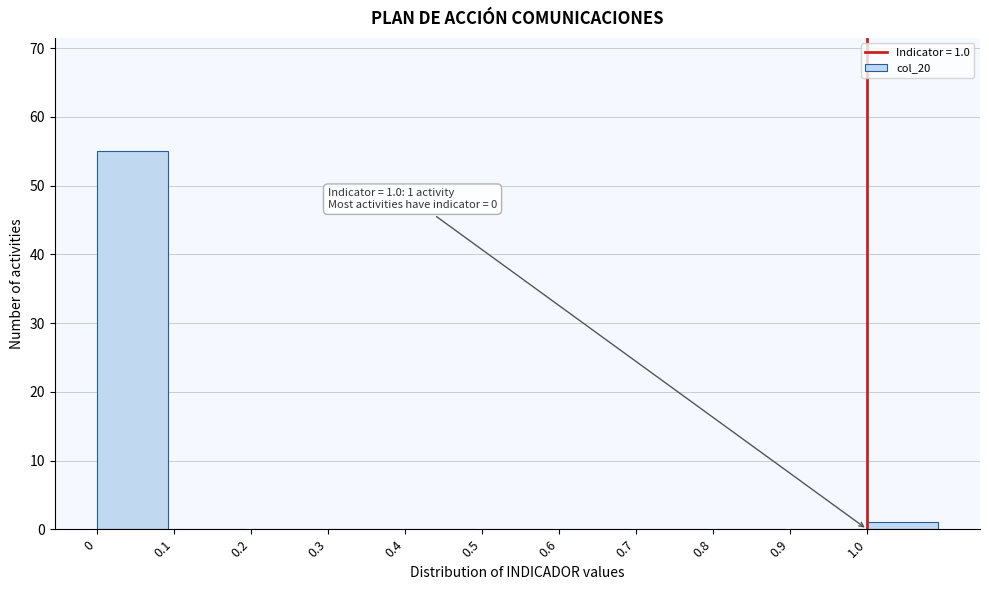

Which range on the x-axis has the tallest bar?

0.0 to 0.1